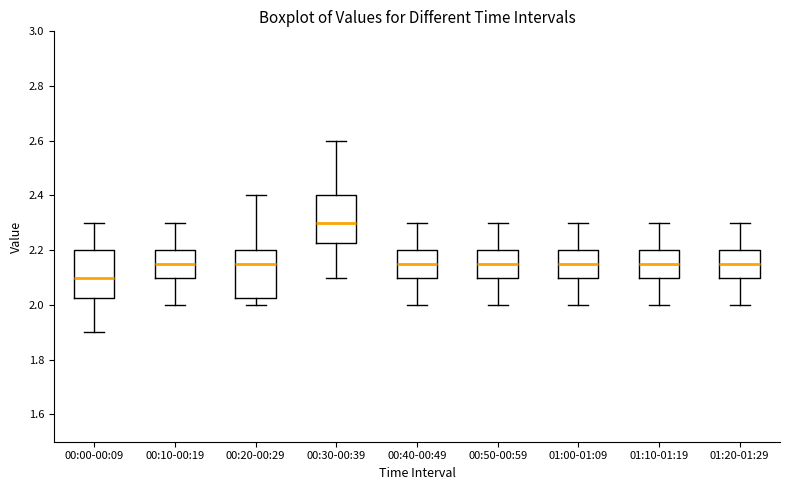

Where is the lower edge of the box for 00:00-00:09 on the y-axis? The values are not printed on the chart, so give them approximately, as read against the axis.

2.02